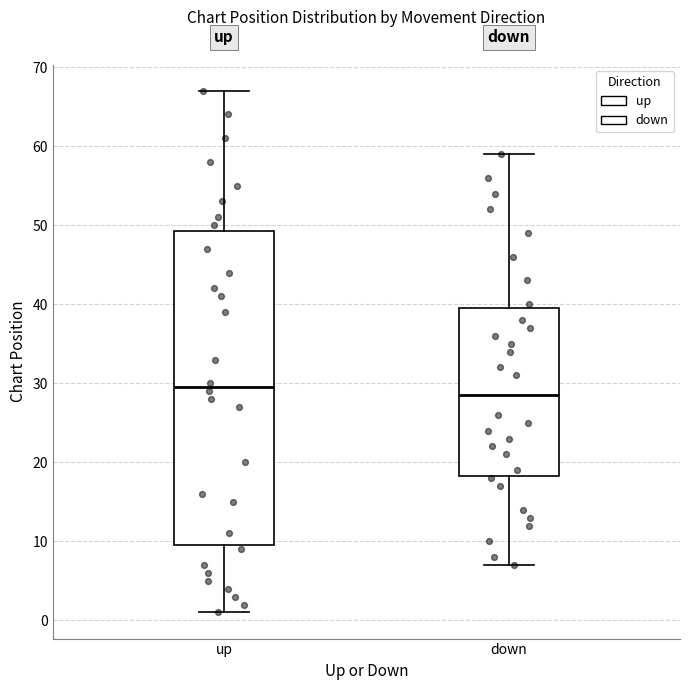

Which box's median line is the highest?

up